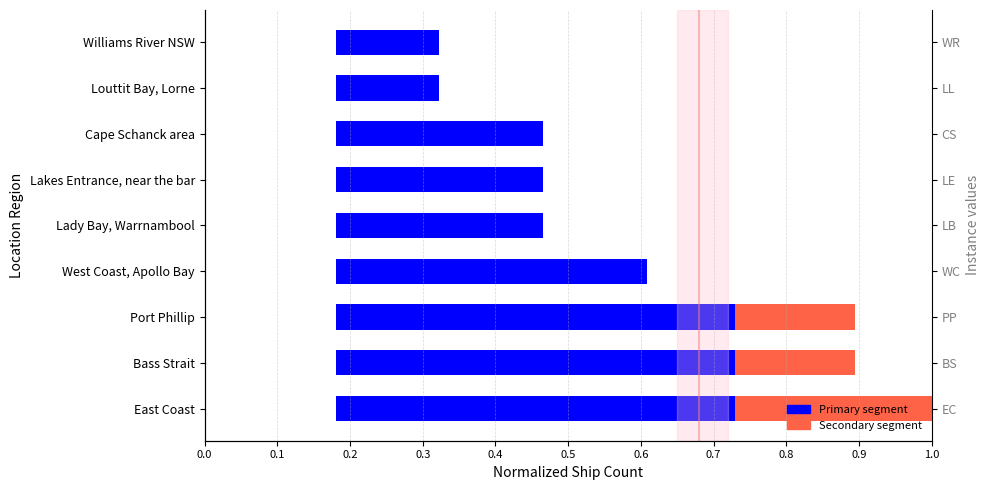

Reading right to left, extract all data points from this chart.

Ships (primary segment): 0.1	0.1	0.3	0.3	0.3	0.4	0.6	0.6	0.6
Ships (secondary segment): 0.0	0.0	0.0	0.0	0.0	0.0	0.2	0.2	0.4